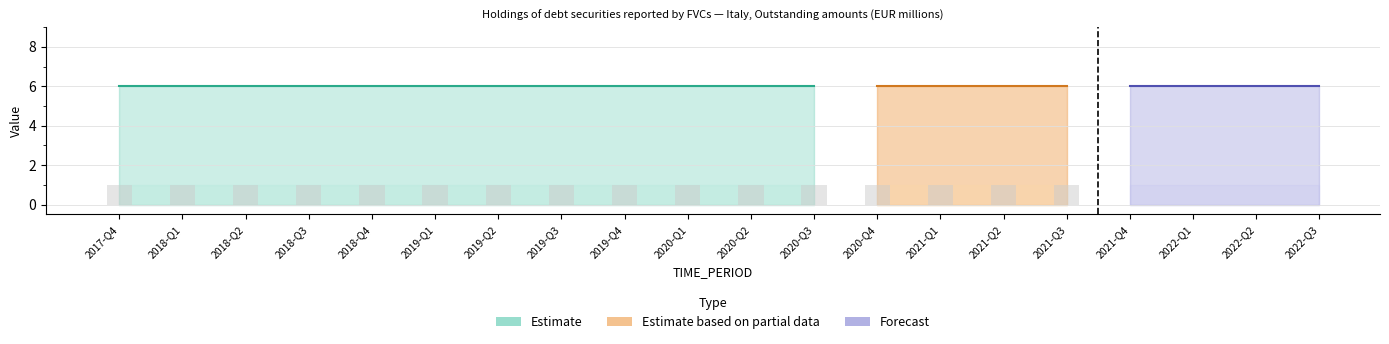

Which has a higher value, 2018-Q1 or 2021-Q2?

2018-Q1